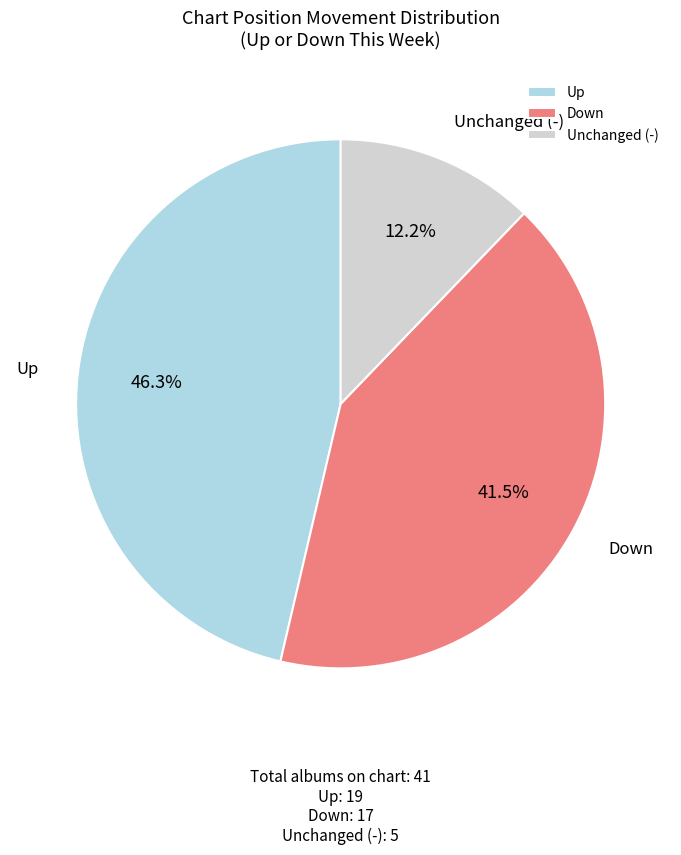

Between Unchanged (-) and Up, which is larger?

Up